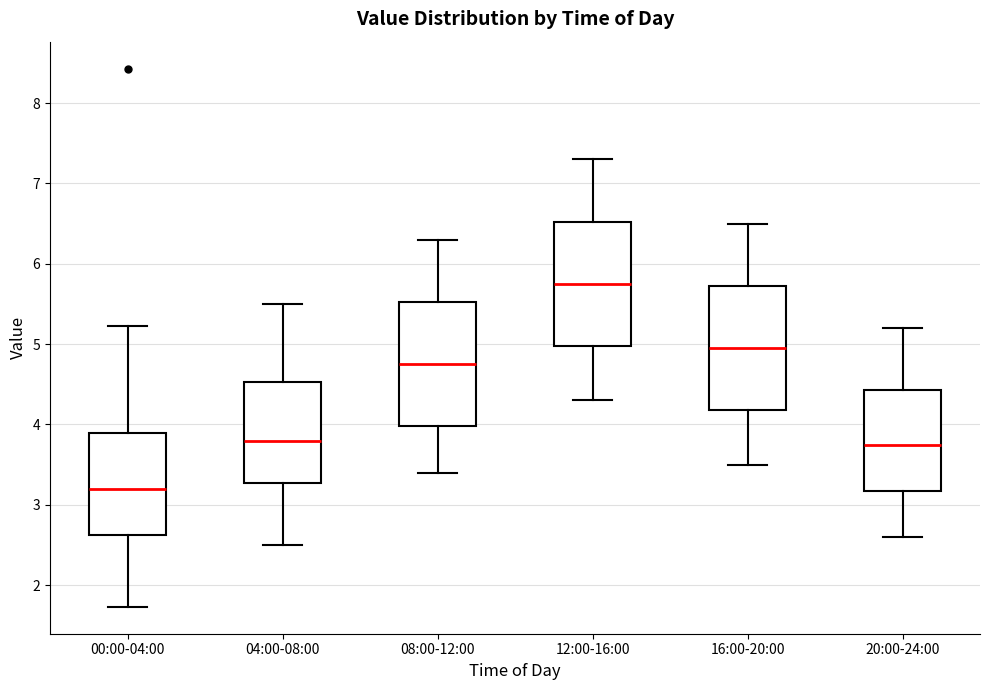

Which box has the lowest median line?

00:00-04:00